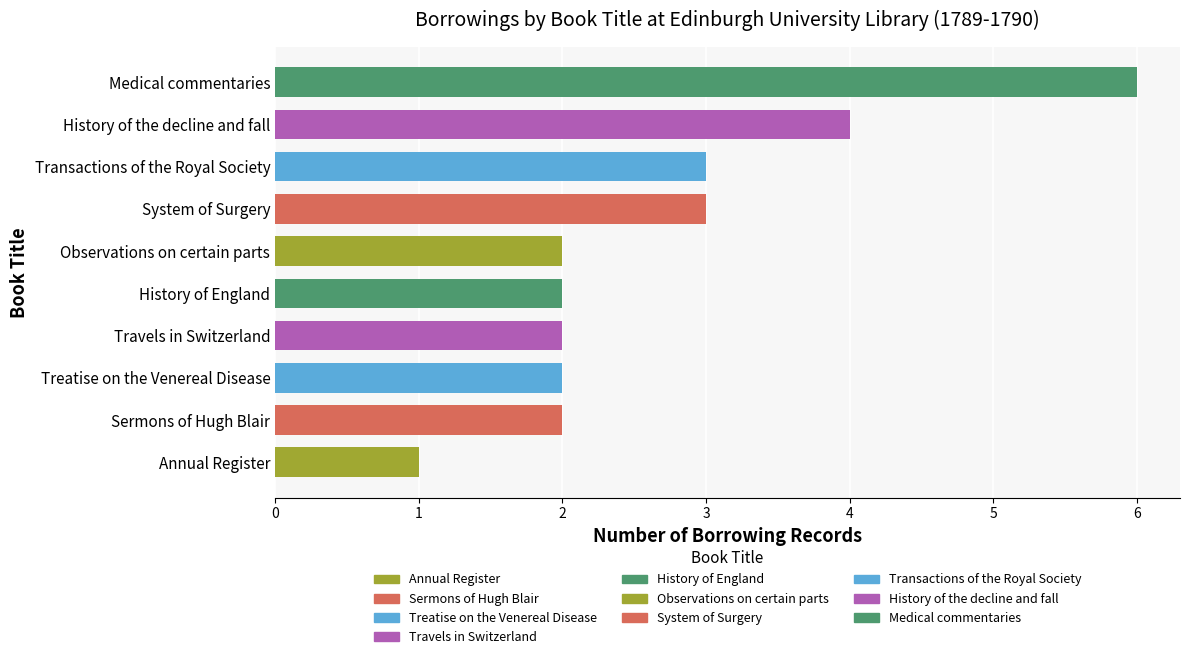

How many values are between 2 and 3?

7